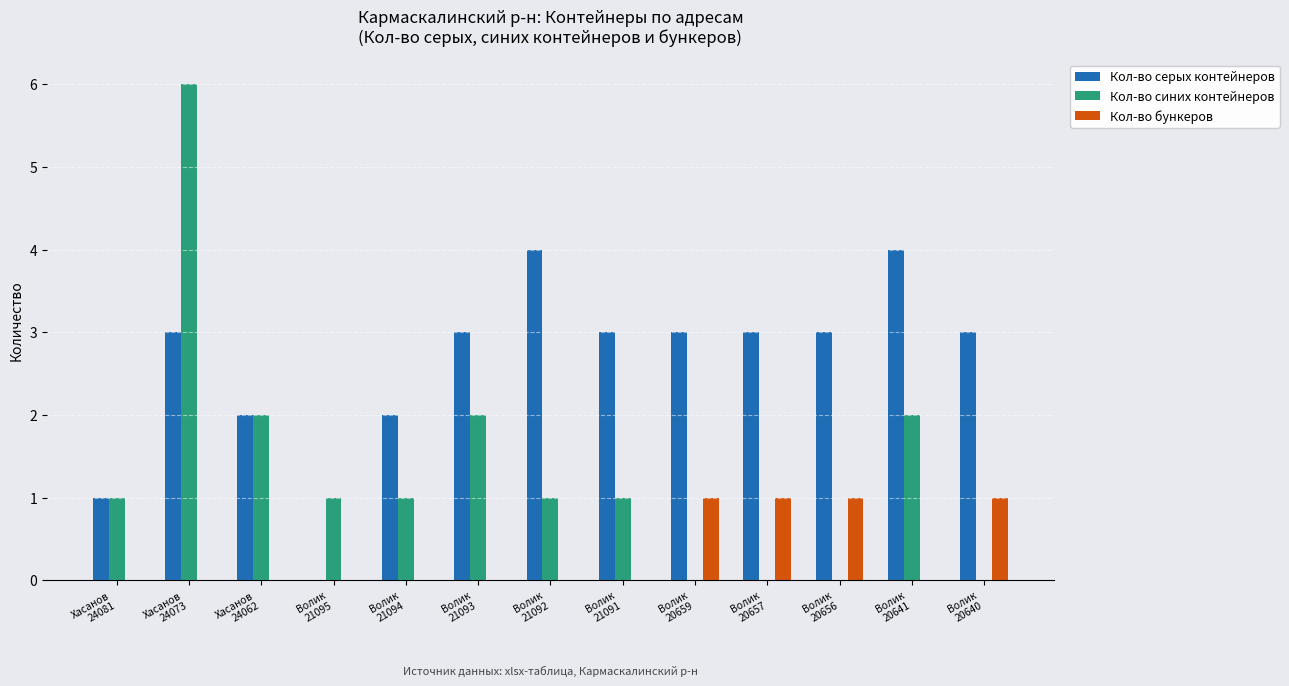

Are the bars grouped side by side (vs. stacked)?

Yes